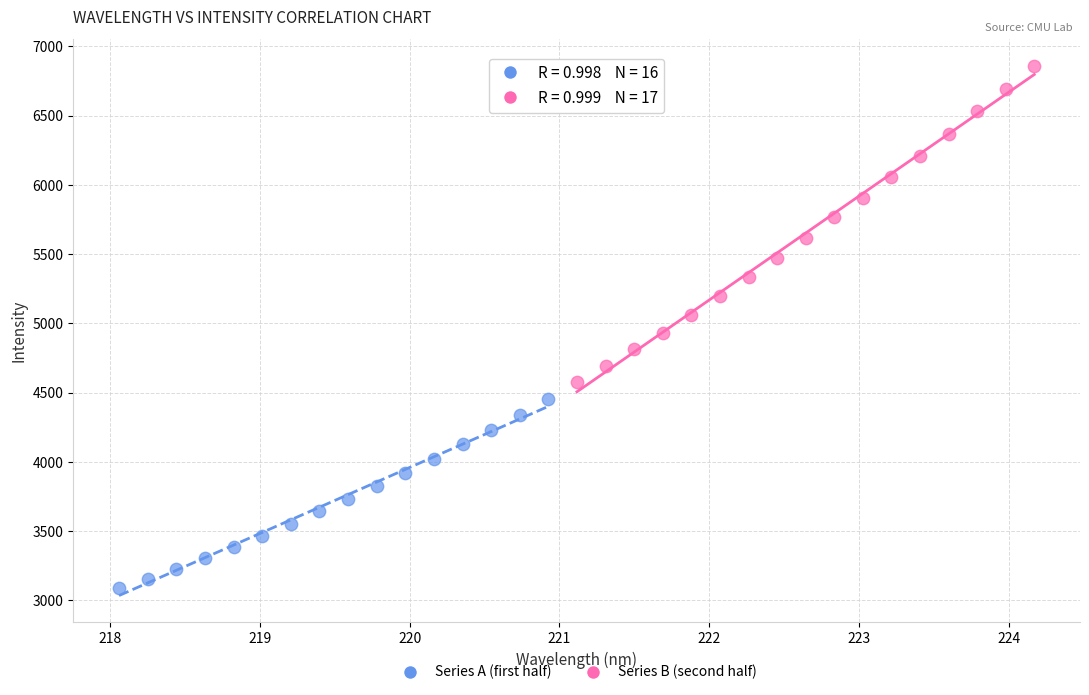

Which series has the widest spread of Y values?

Series B (second half)